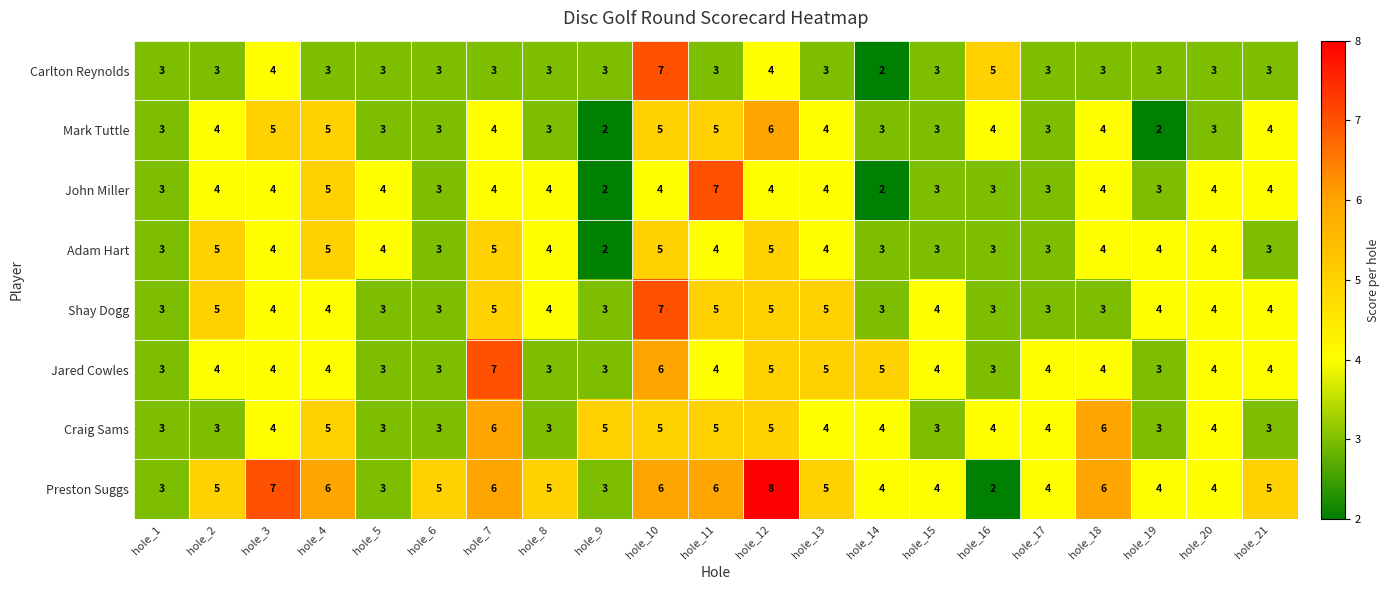

The Jared Cowles series shows 3 at hole_20. True or false?

False